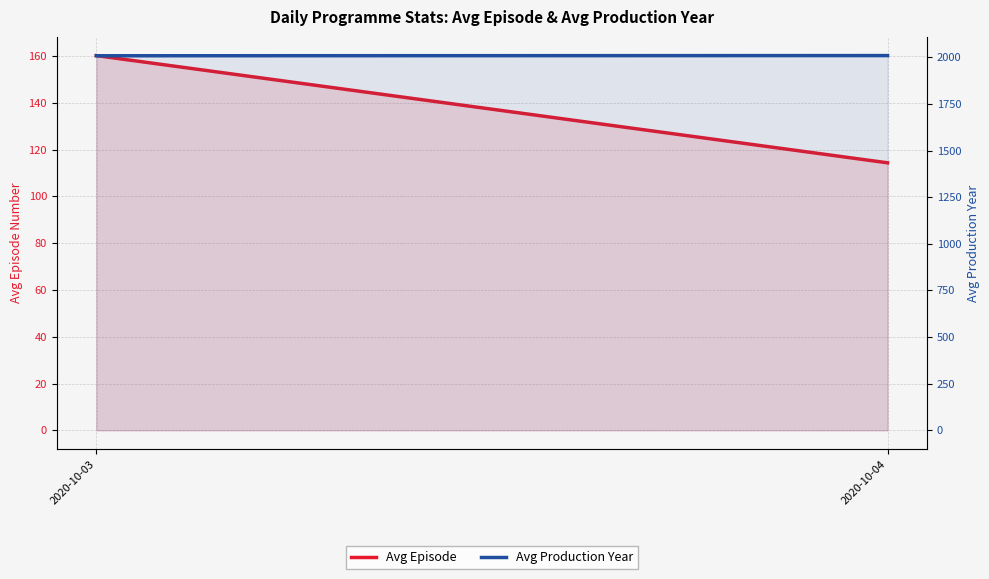

What is the value of the Avg Production Year point at the 2nd from the left?

2009.1